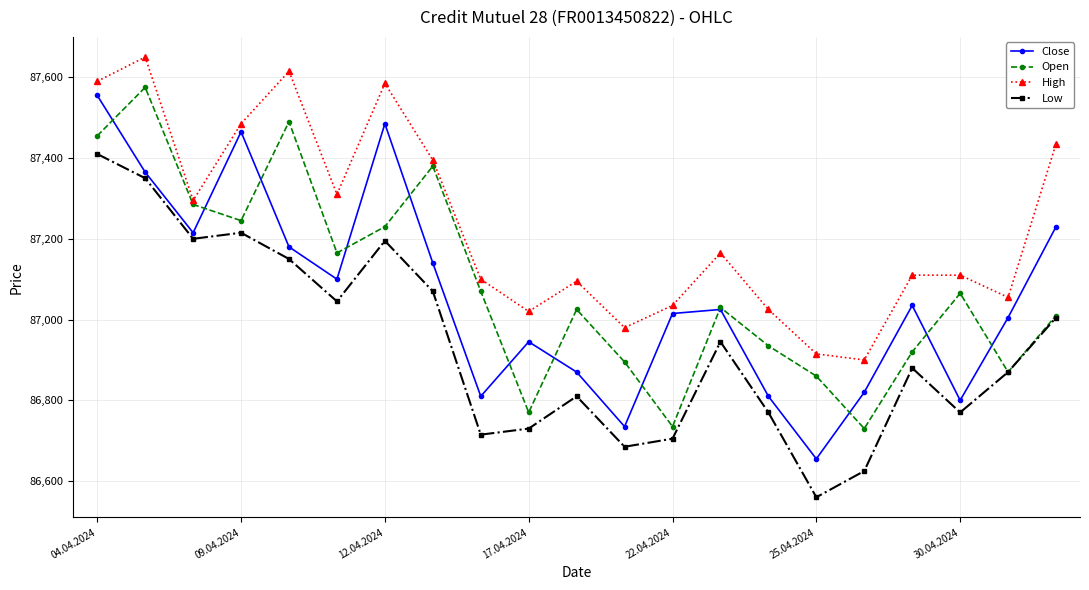

What is the difference between the maximum and second lowest values in the Close series?

820